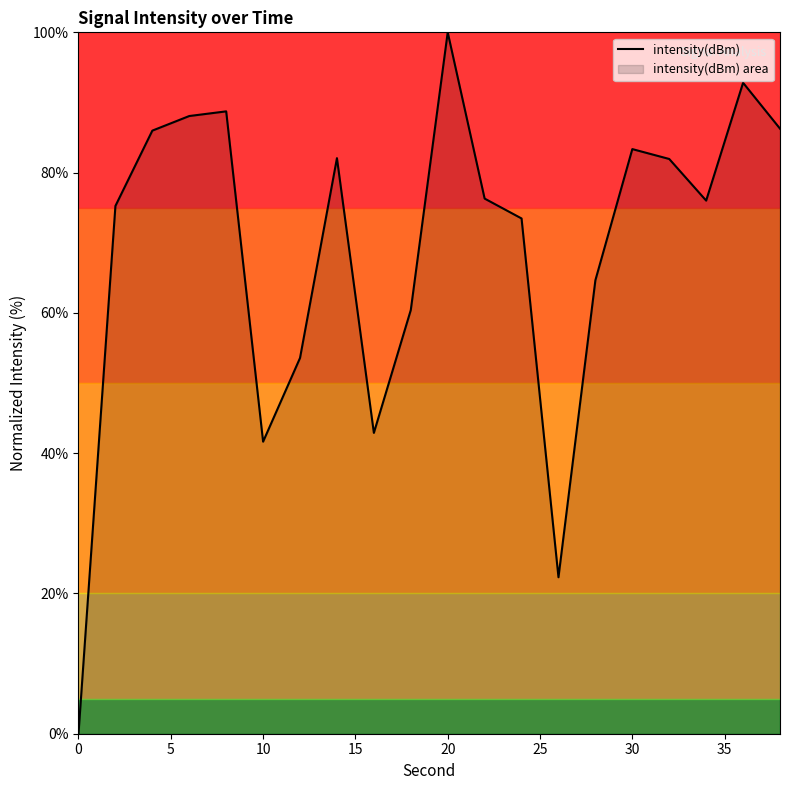

Where is the first local minimum?

10